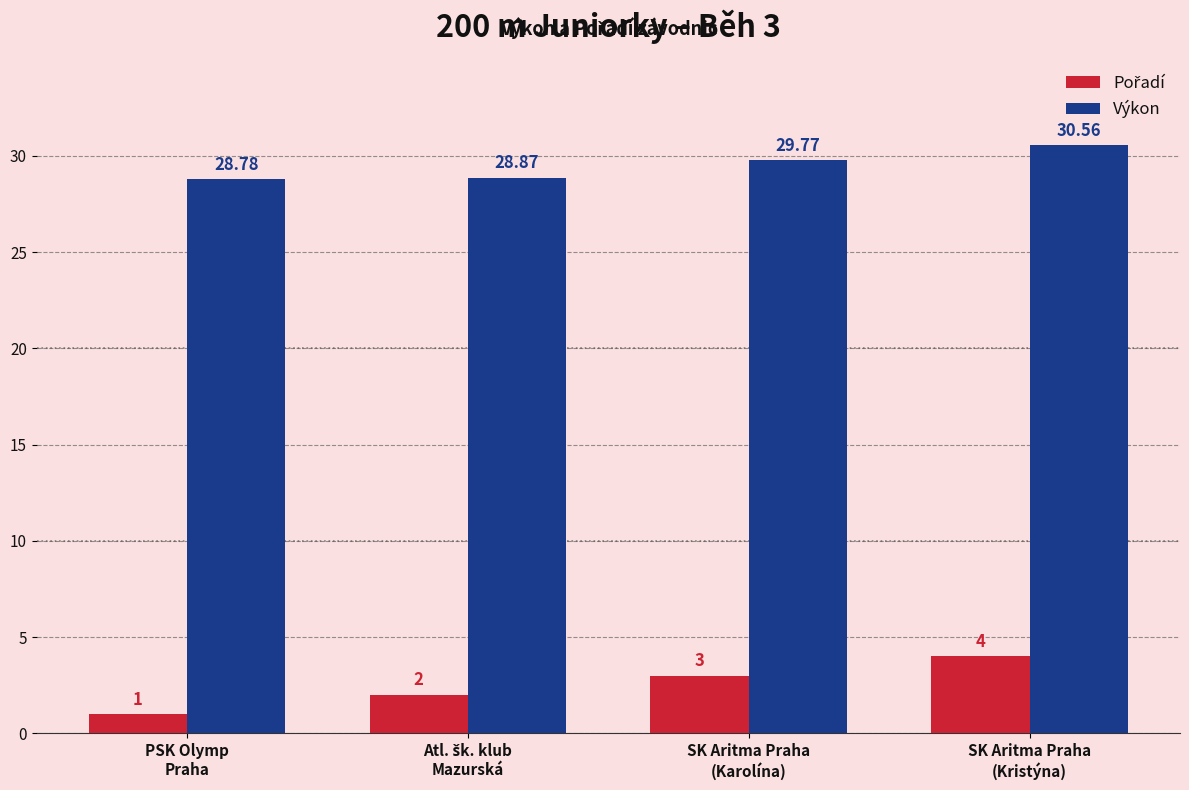

How many Výkon values are between 28 and 30?

3